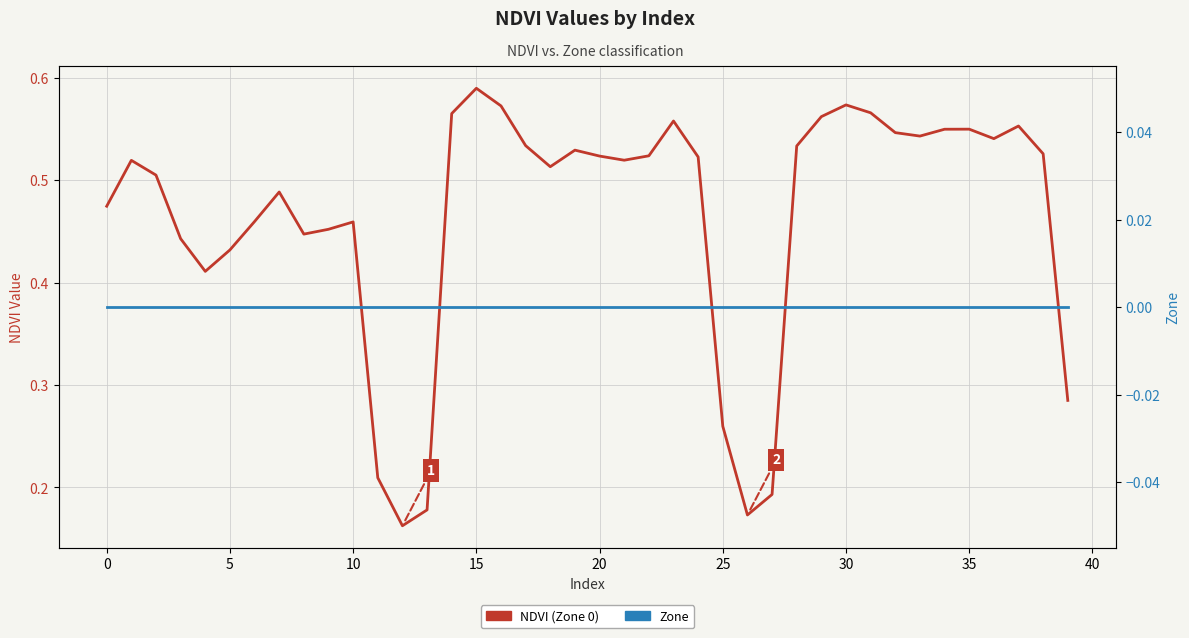

Is the value of Zone at 36 greater than the value of NDVI (Zone 0) at 33?

No